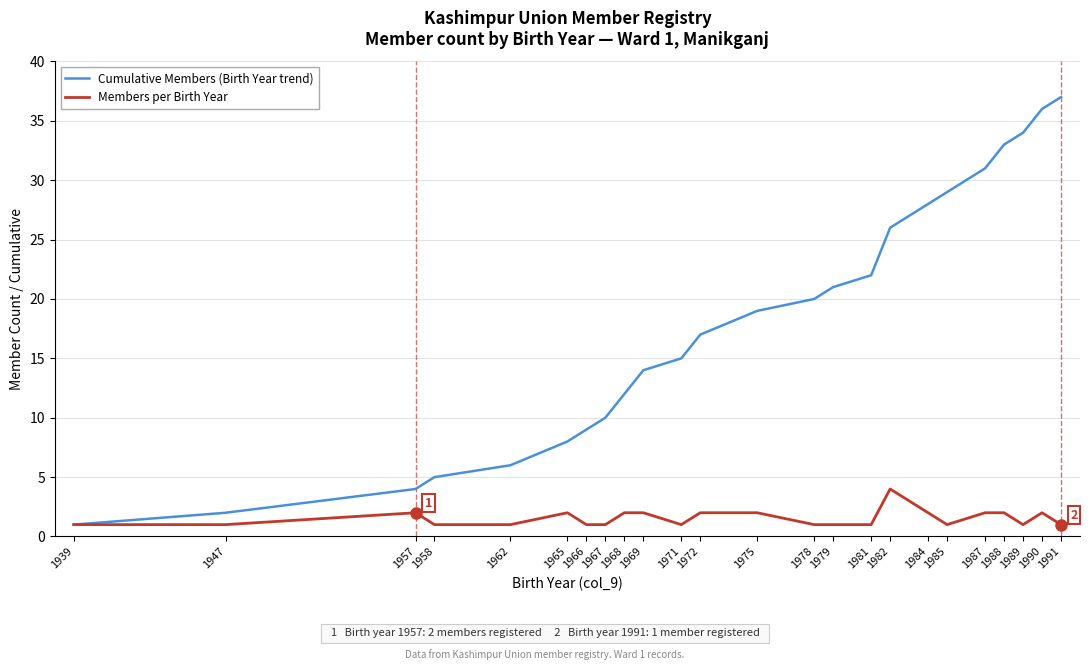

What is the total value across all series at 1985?

30